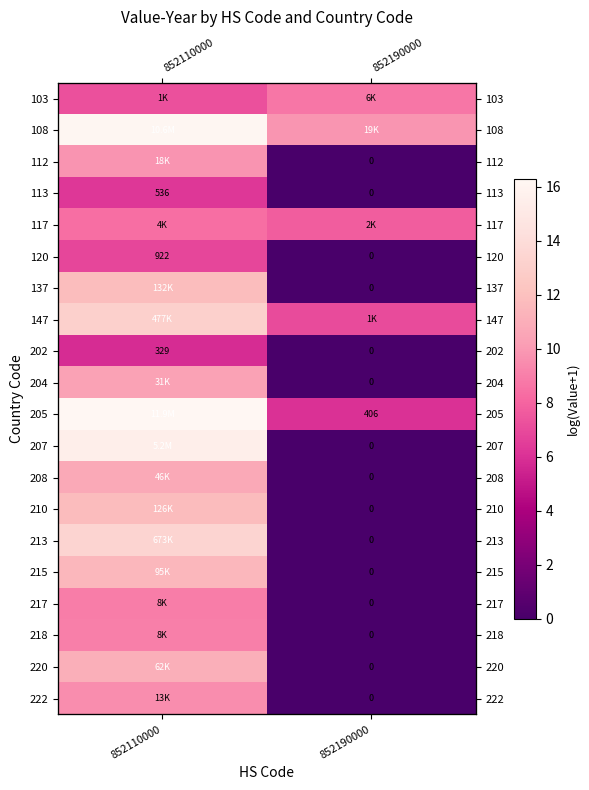

What is the difference between the 207 values at 852110000 and 852190000?

15.5